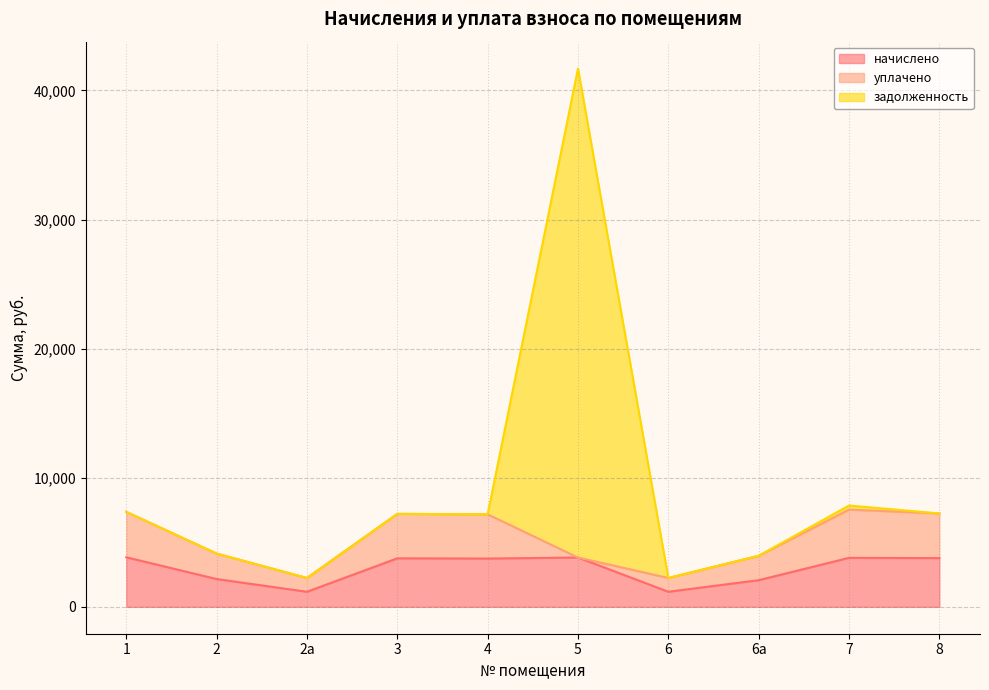

At which category is the sum across all series the highest?

5